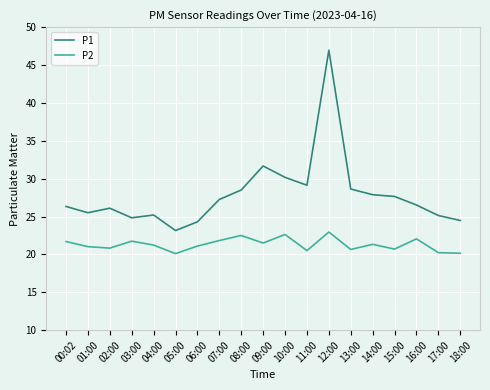

The P2 series shows 14.7 at 04:00. True or false?

False